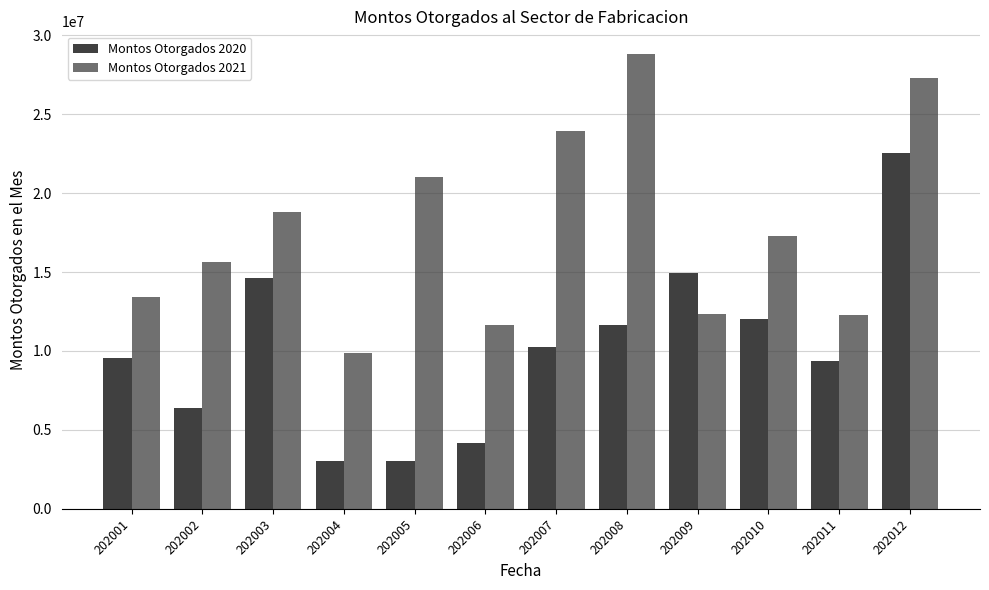

How many series are shown in this chart?

2